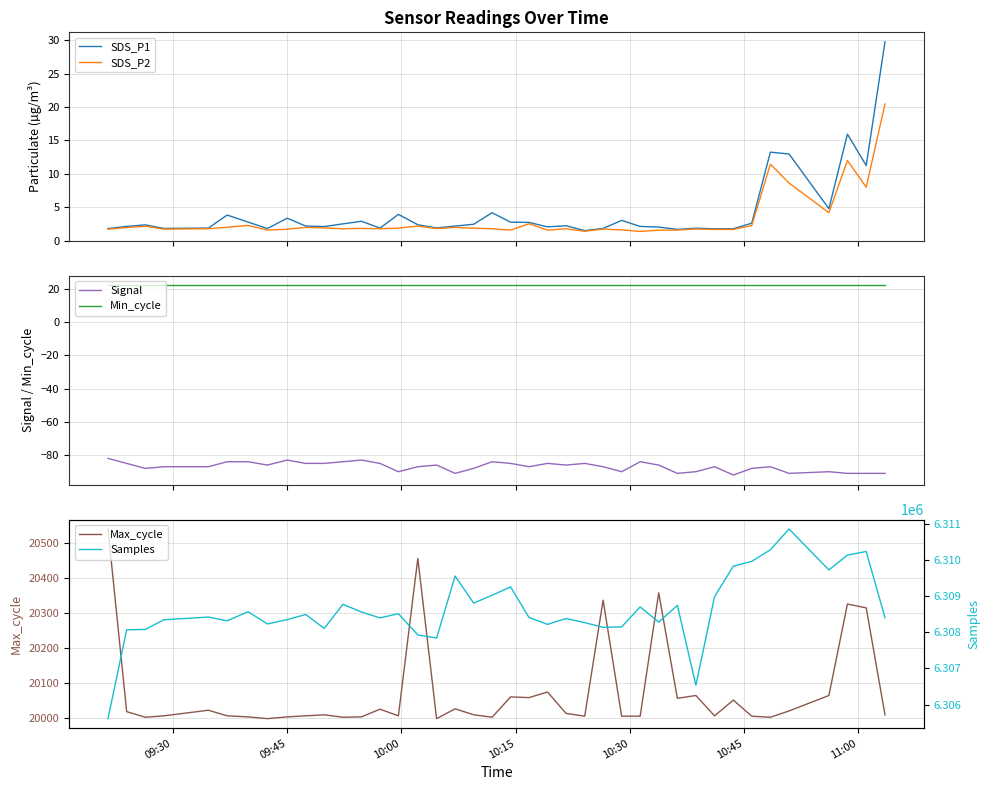

What is the average value of the Min_cycle series?

22